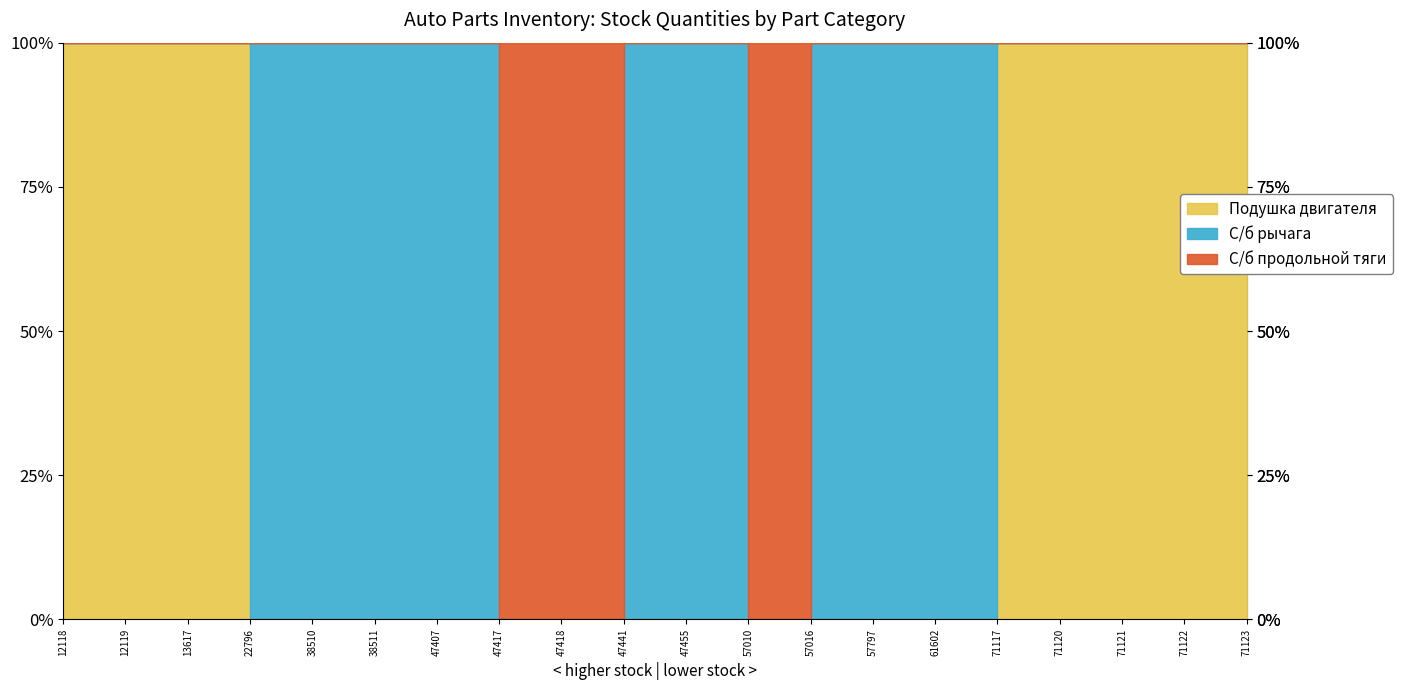

At which label does С/б продольной тяги reach its minimum?

12118